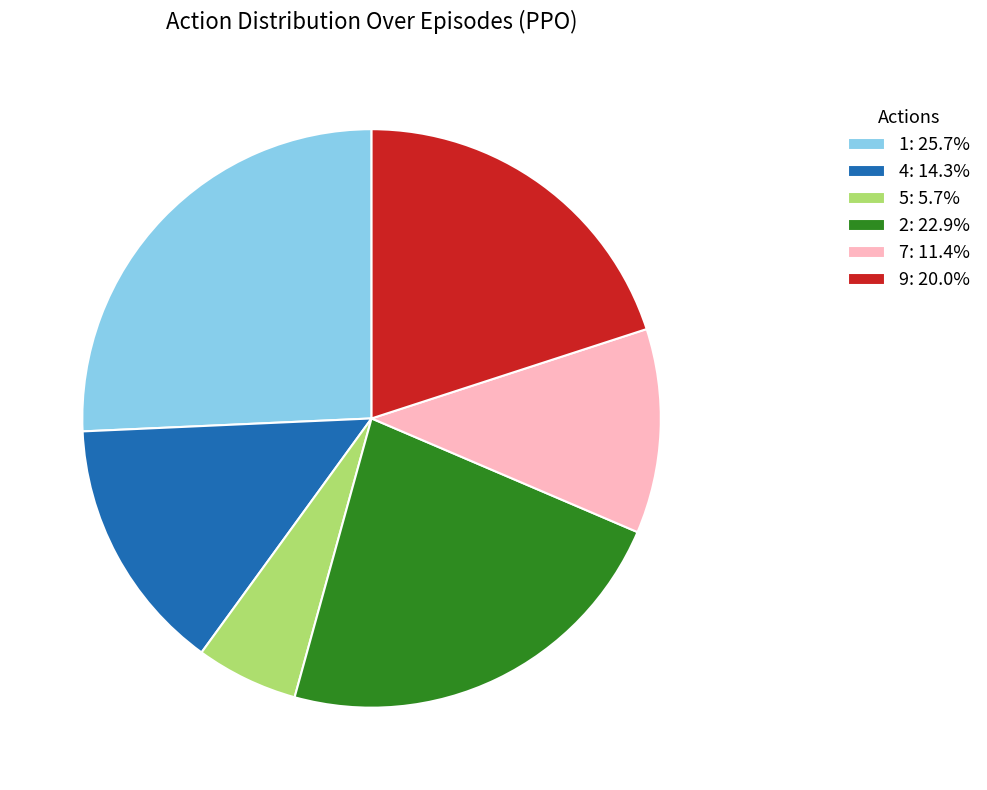

Is there any slice that represents more than half of the pie?

No